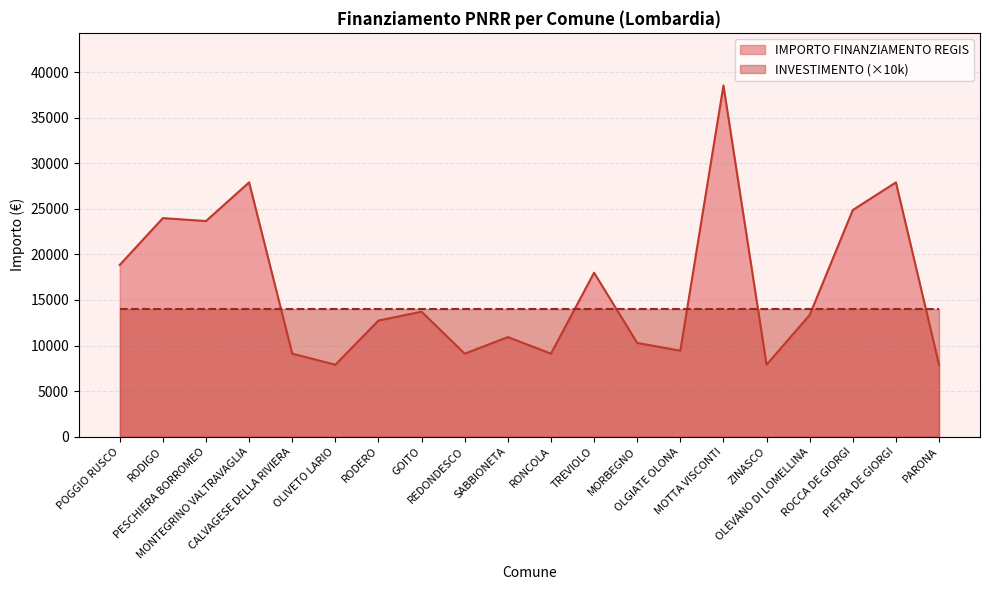

Reading left to right, list all the values displayed in this chart.

POGGIO RUSCO=18854	RODIGO=23996	PESCHIERA BORROMEO=23673	MONTEGRINO VALTRAVAGLIA=27922	CALVAGESE DELLA RIVIERA=9105	OLIVETO LARIO=7891	RODERO=12747	GOITO=13712	REDONDESCO=9105	SABBIONETA=10926	RONCOLA=9105	TREVIOLO=17997	MORBEGNO=10284	OLGIATE OLONA=9427	MOTTA VISCONTI=38565	ZINASCO=7891	OLEVANO DI LOMELLINA=13354	ROCCA DE GIORGI=24887	PIETRA DE GIORGI=27922	PARONA=7891